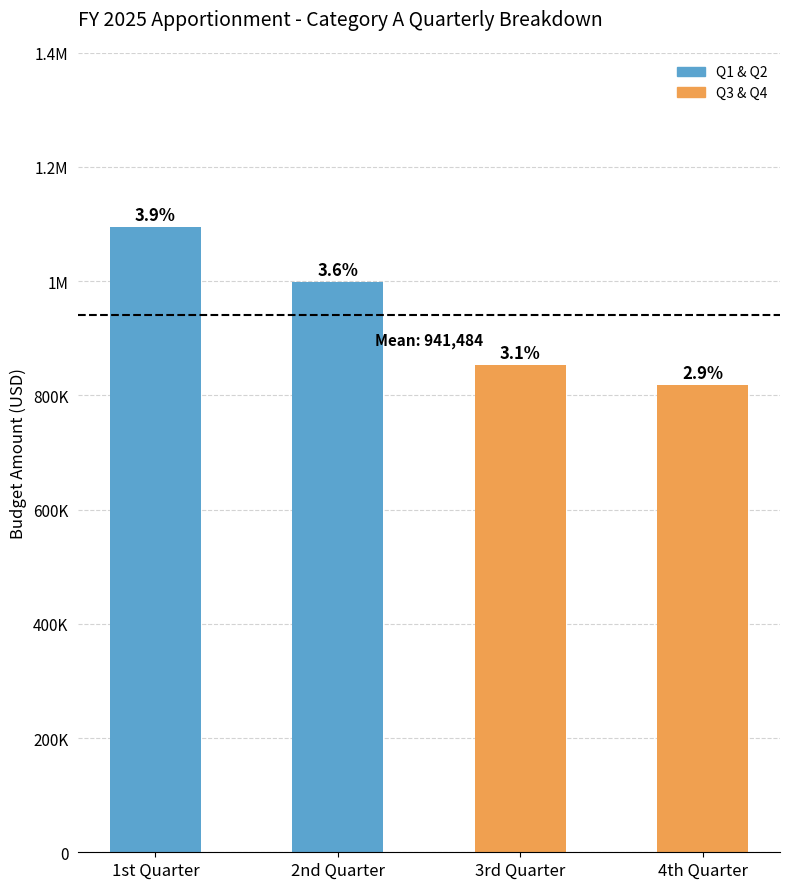

What is the label of the 3rd bar from the right?

2nd Quarter